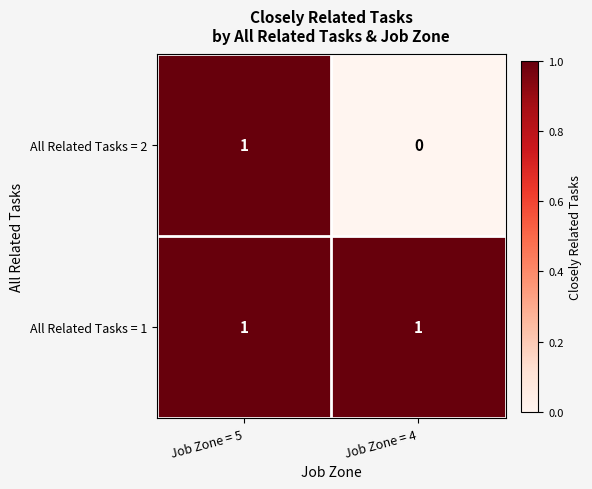

Which series has the largest range (max minus min)?

All Related Tasks = 2